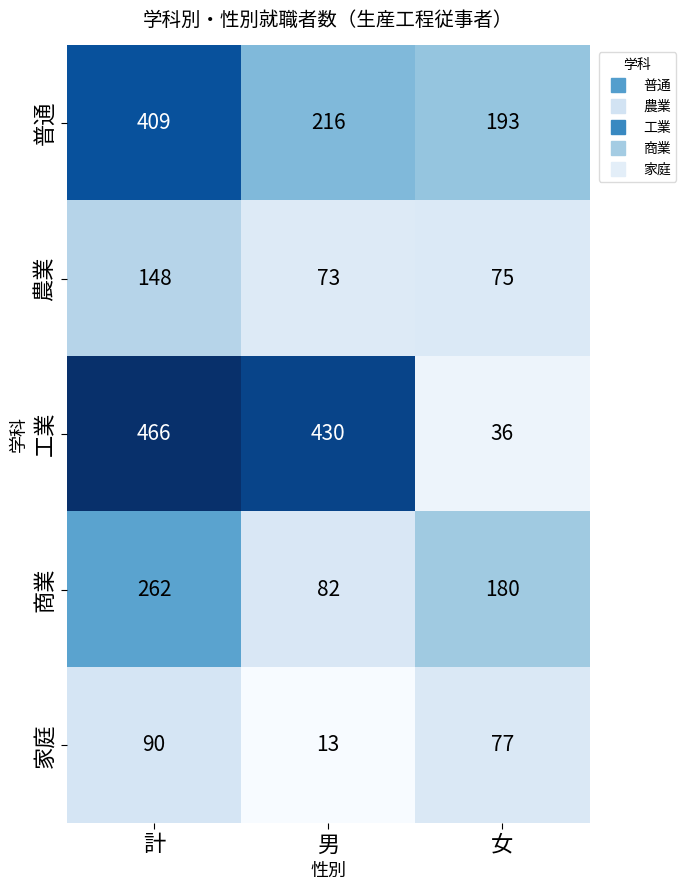

List the series in order of their overall mean, lowest first.

家庭, 農業, 商業, 普通, 工業